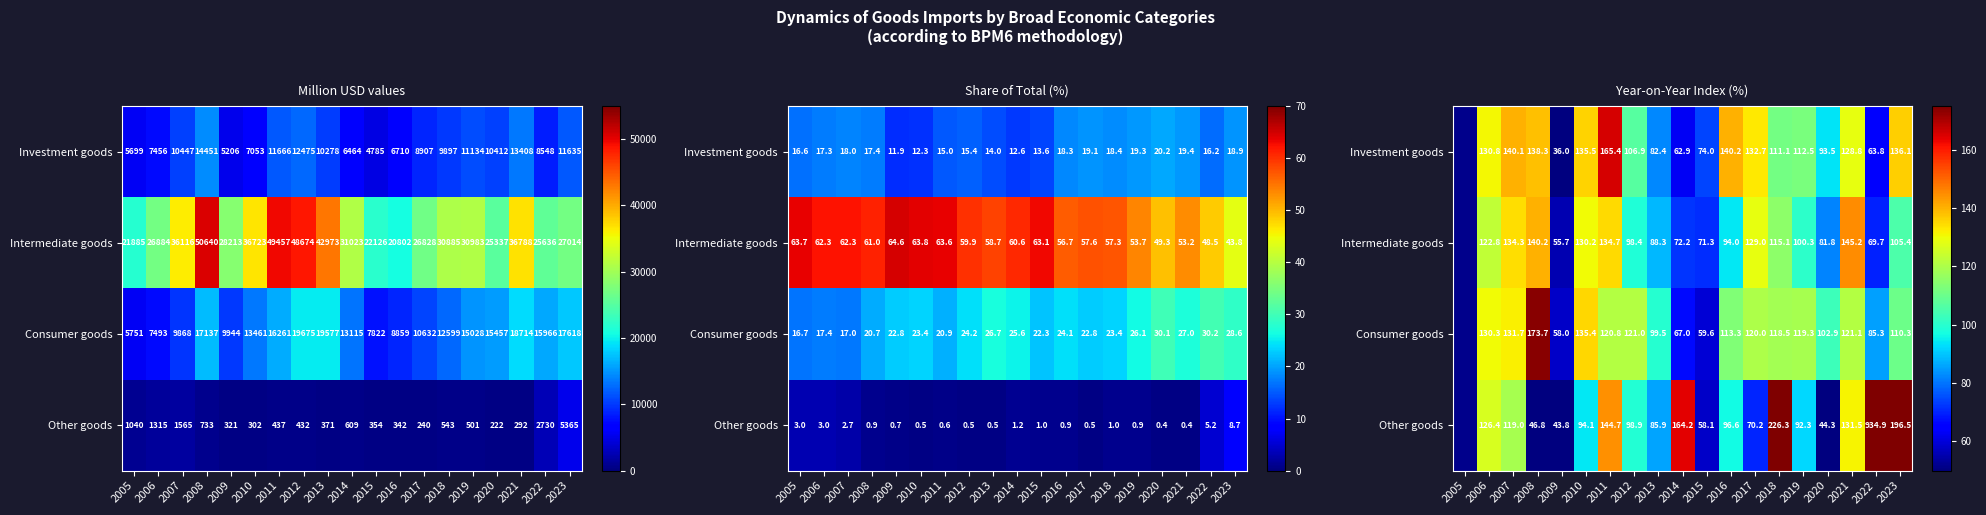

What is the difference between the highest and lowest values at 2014?

101.3